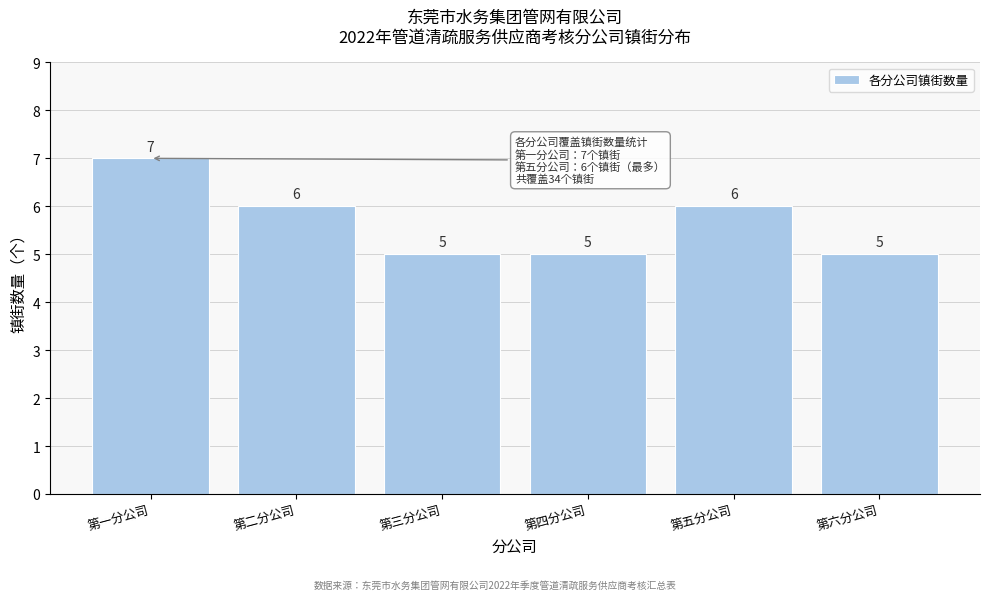

Reading left to right, extract all data points from this chart.

第一分公司=7	第二分公司=6	第三分公司=5	第四分公司=5	第五分公司=6	第六分公司=5